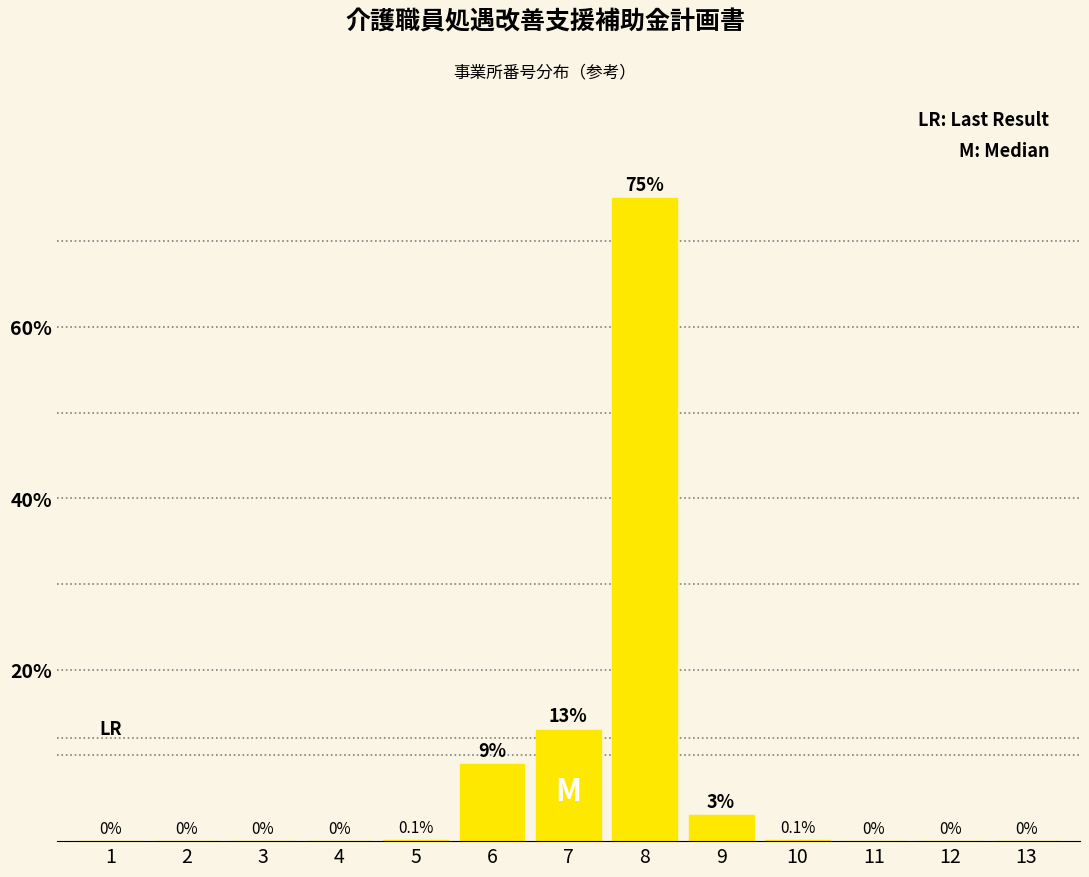

Are the bars horizontal?

No